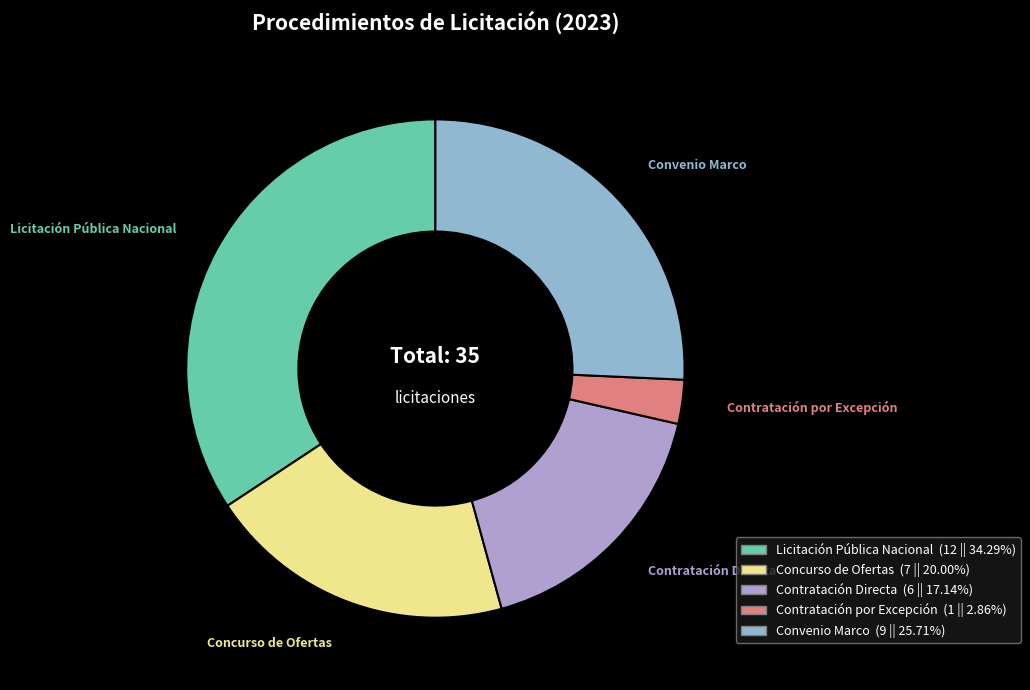

Is there any slice that represents more than half of the pie?

No